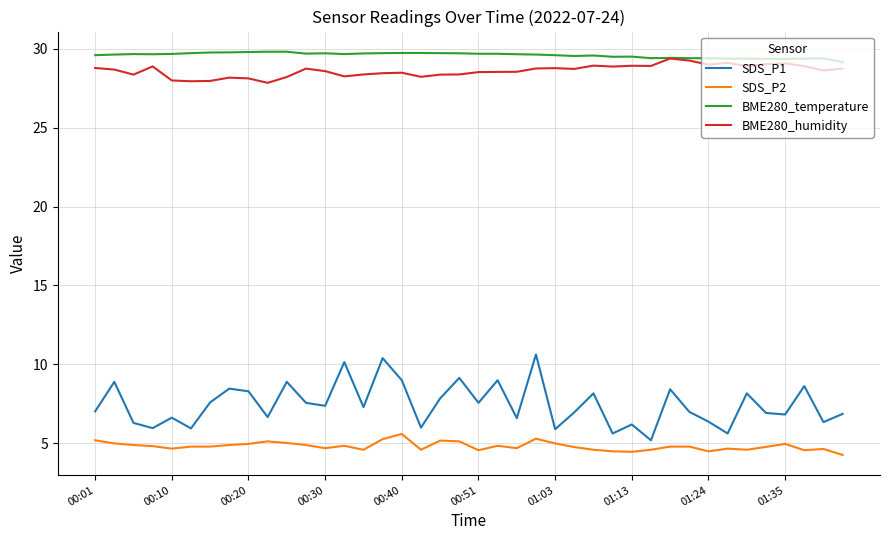

Which series has the widest spread of values?

SDS_P1